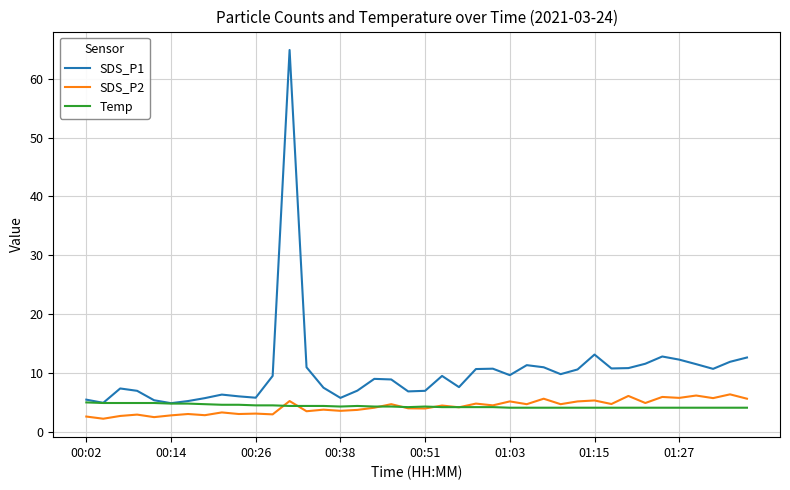

At how many categories does at least one series exceed 23?

1